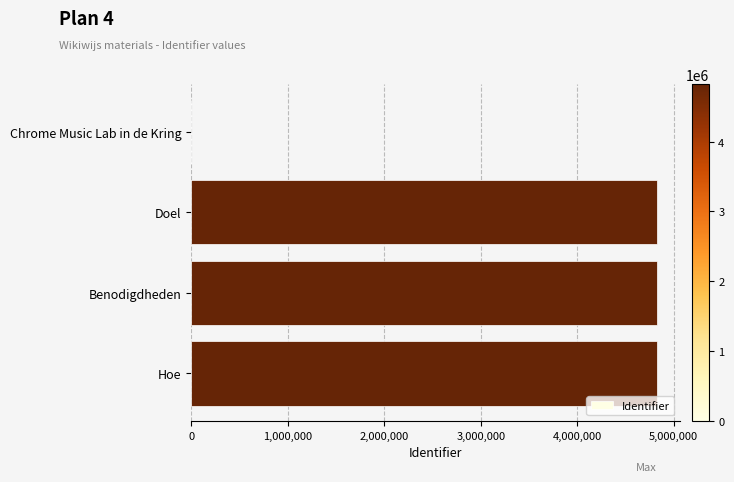

True or false: the data shows 7485957 at Hoe.

False